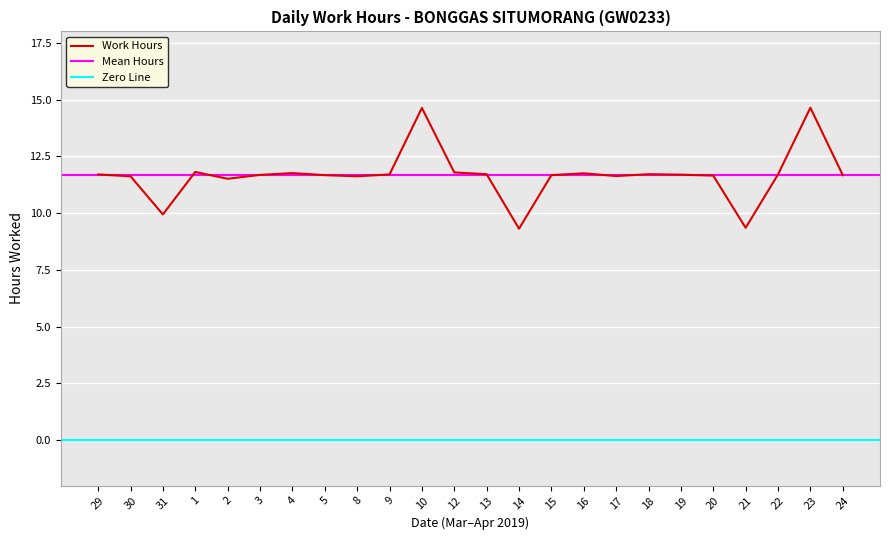

What is the label of the 6th point from the right?

19